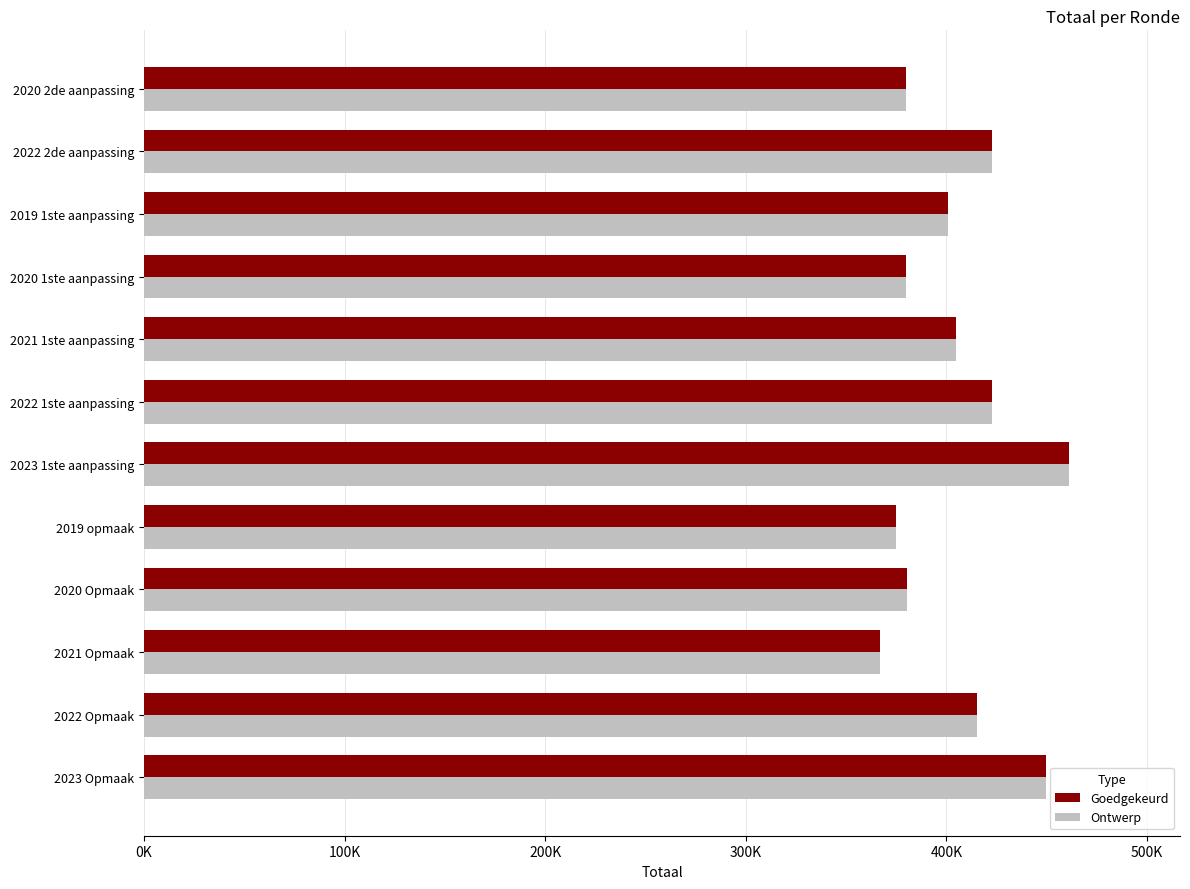

What are all the series names shown in the legend?

Goedgekeurd, Ontwerp